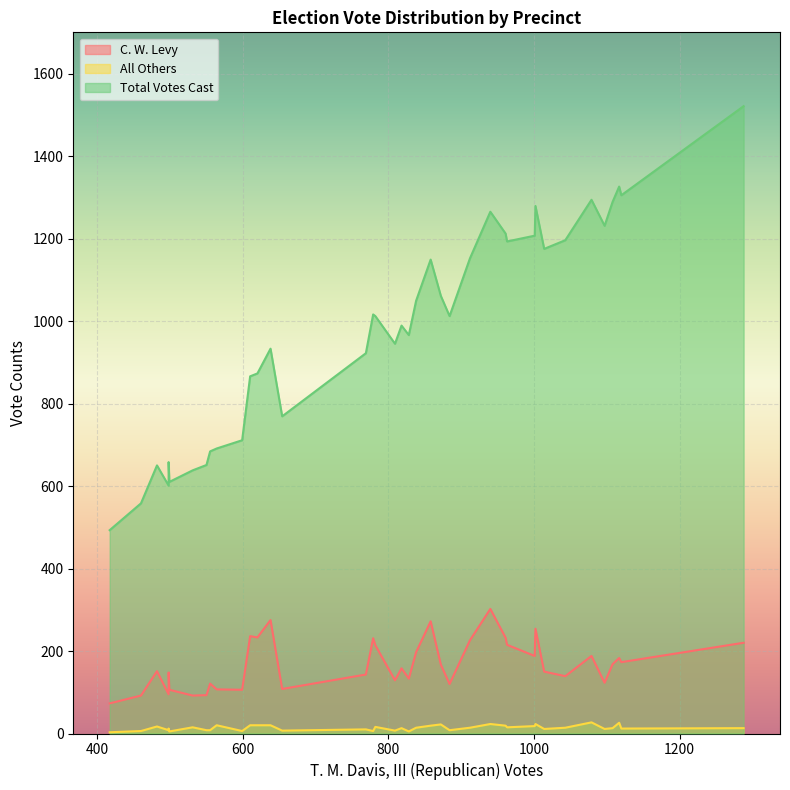

What is the maximum value shown in the chart?

1521